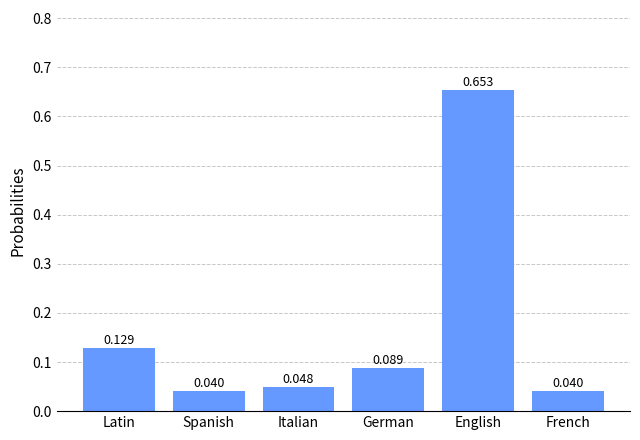

Which label corresponds to the largest value in the chart?

English